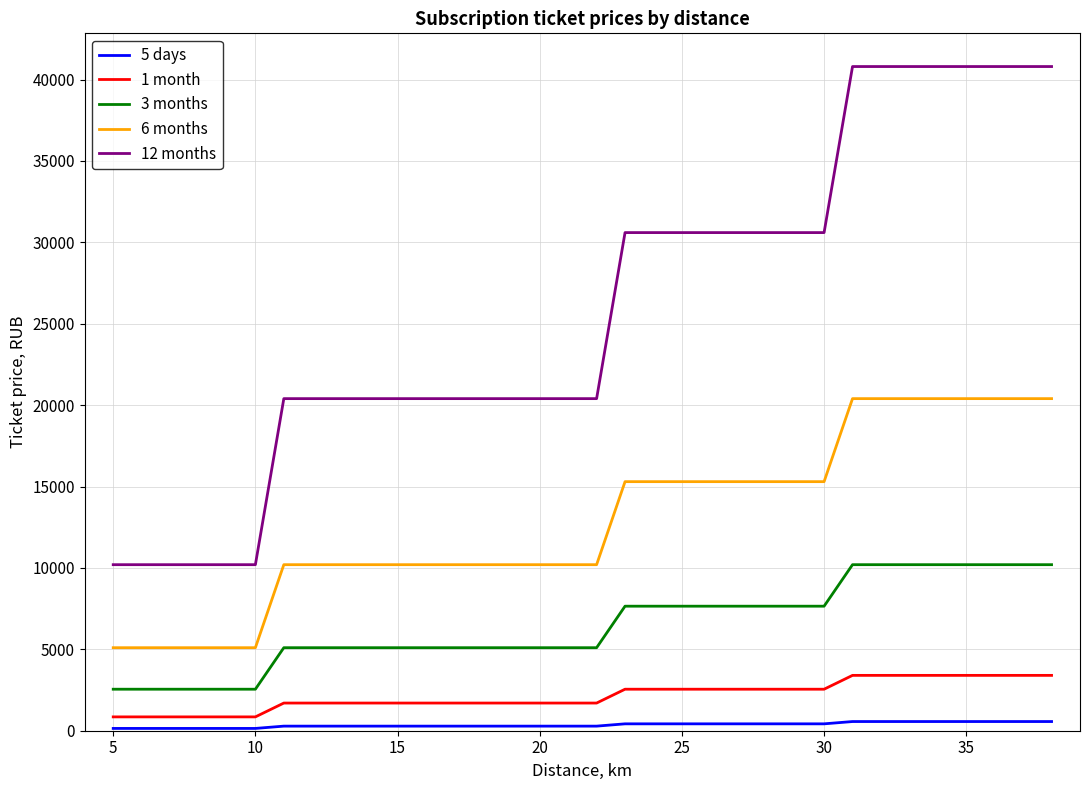

Rank the series by their maximum value, from lowest to highest.

5 days, 1 month, 3 months, 6 months, 12 months